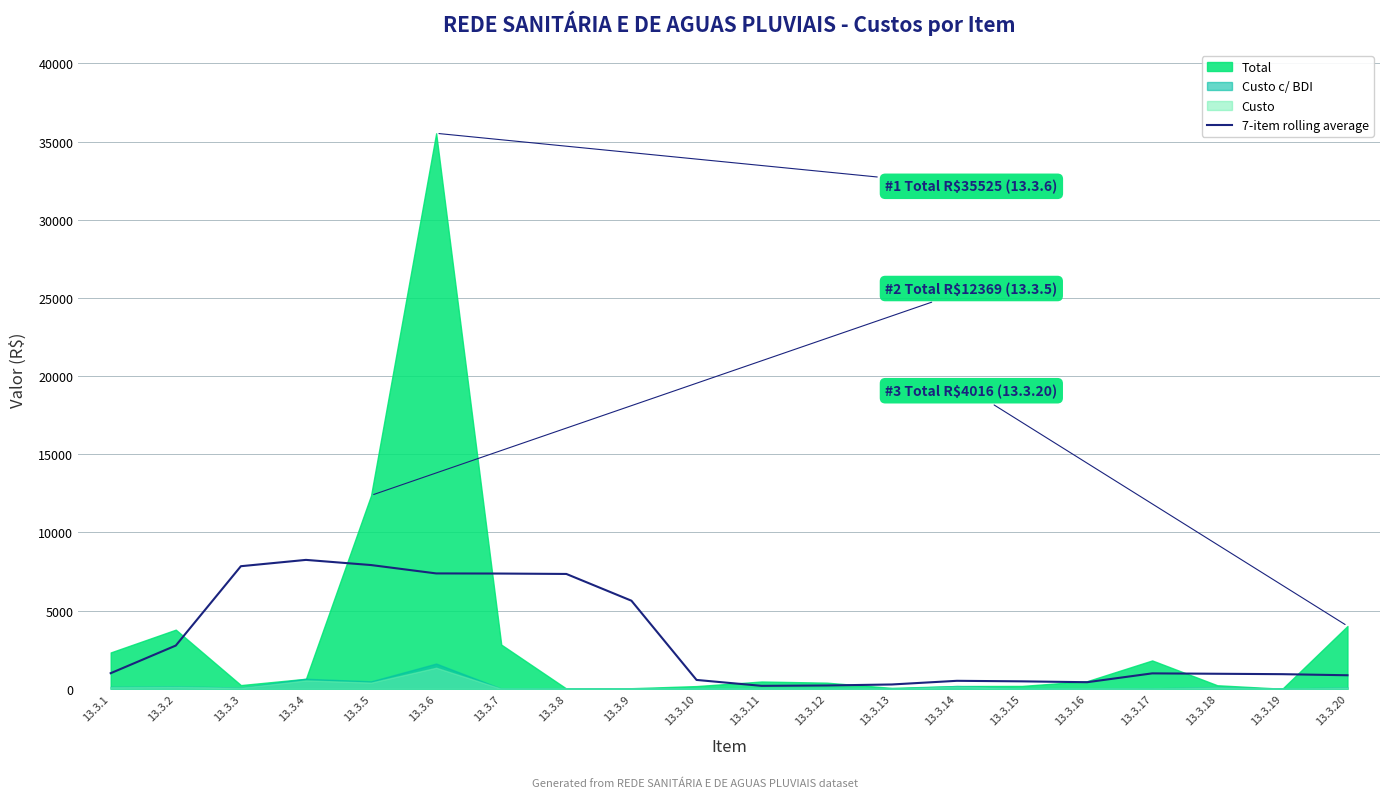

How many data points does each series have?

20